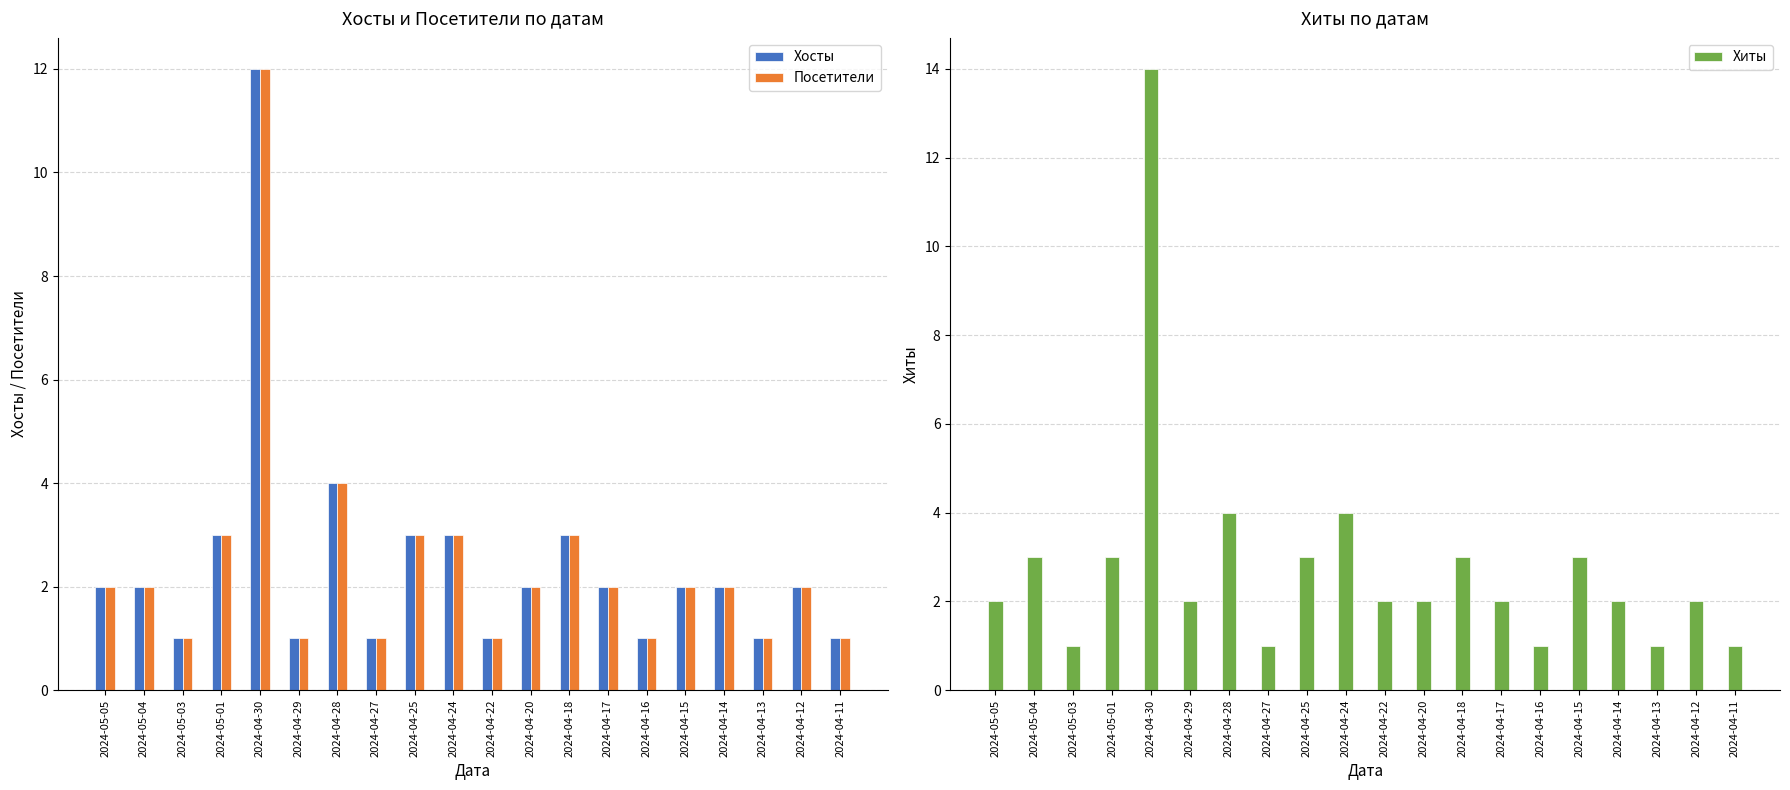

How many bars are there in each group?

3